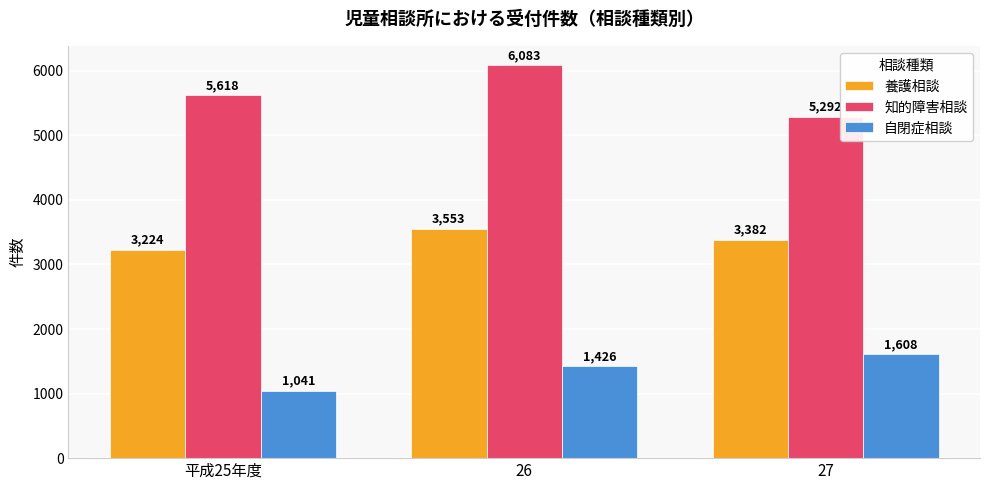

How many 養護相談 values are between 3224 and 3553?

3